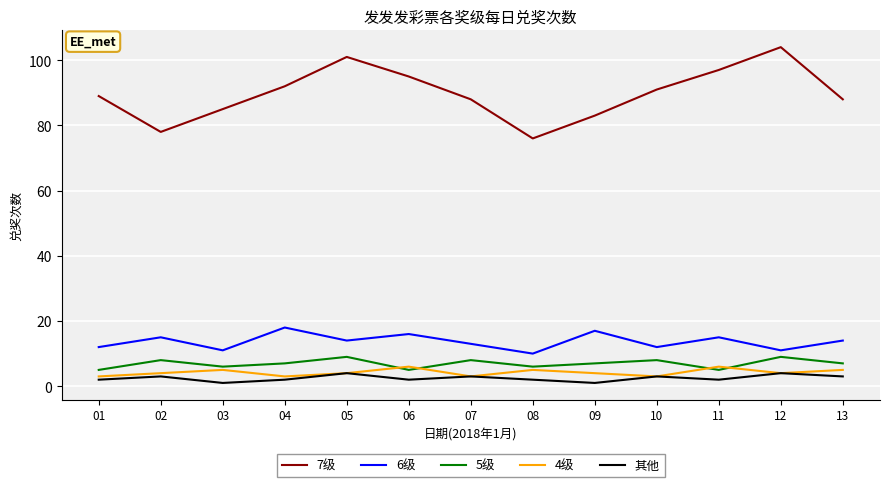

True or false: 6级 and 7级 intersect in this chart.

False